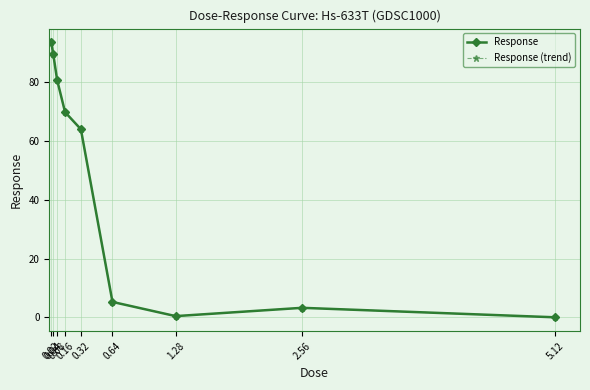

Is this an area chart (filled region under the line)?

No